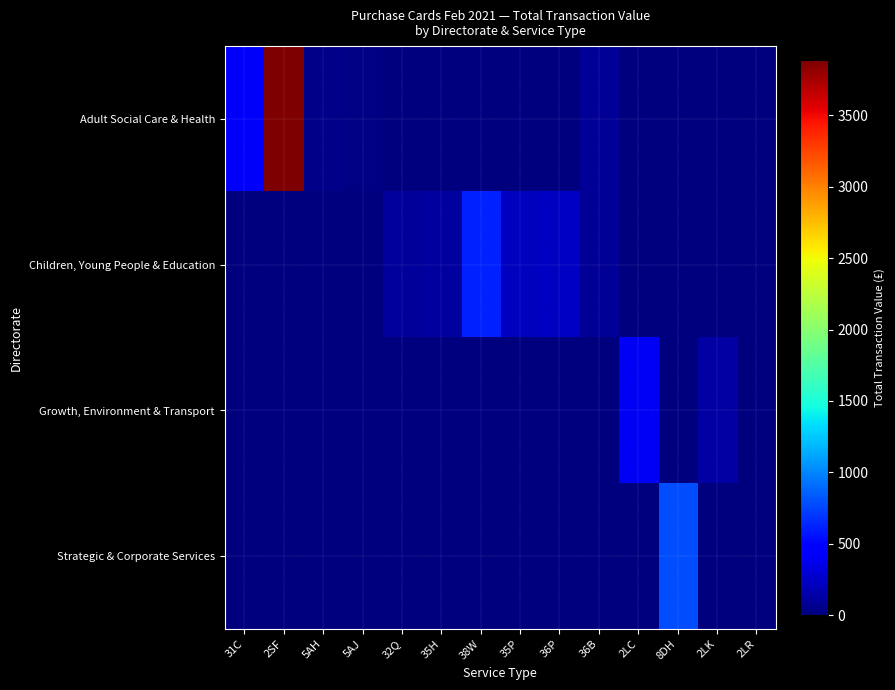

Which series has the largest range (max minus min)?

Adult Social Care & Health